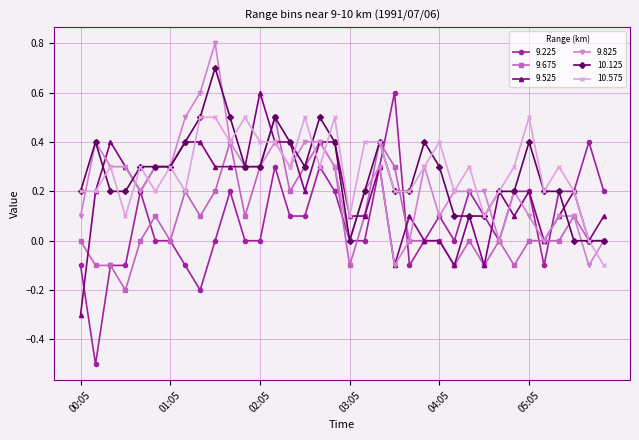

True or false: 10.125 has more than 0 interior local peaks.

True